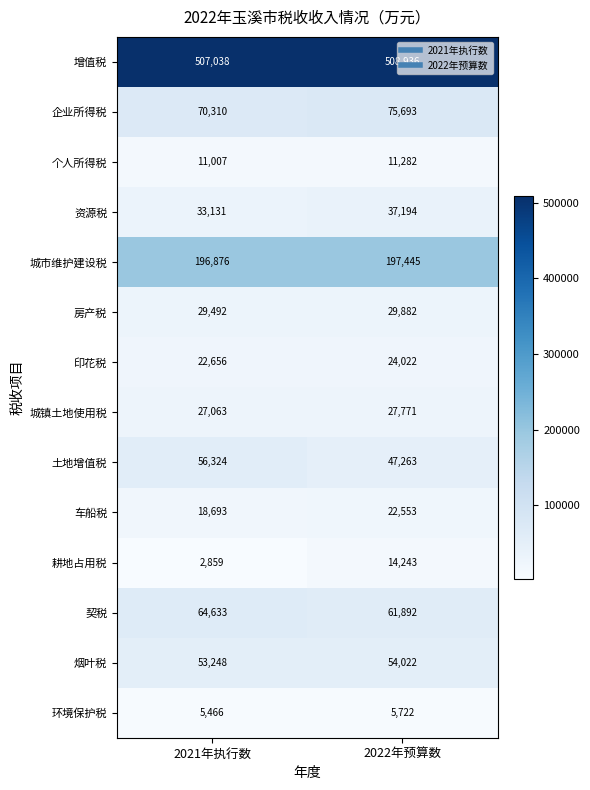

Rank the series at 2022年预算数 from lowest to highest value.

环境保护税, 个人所得税, 耕地占用税, 车船税, 印花税, 城镇土地使用税, 房产税, 资源税, 土地增值税, 烟叶税, 契税, 企业所得税, 城市维护建设税, 增值税